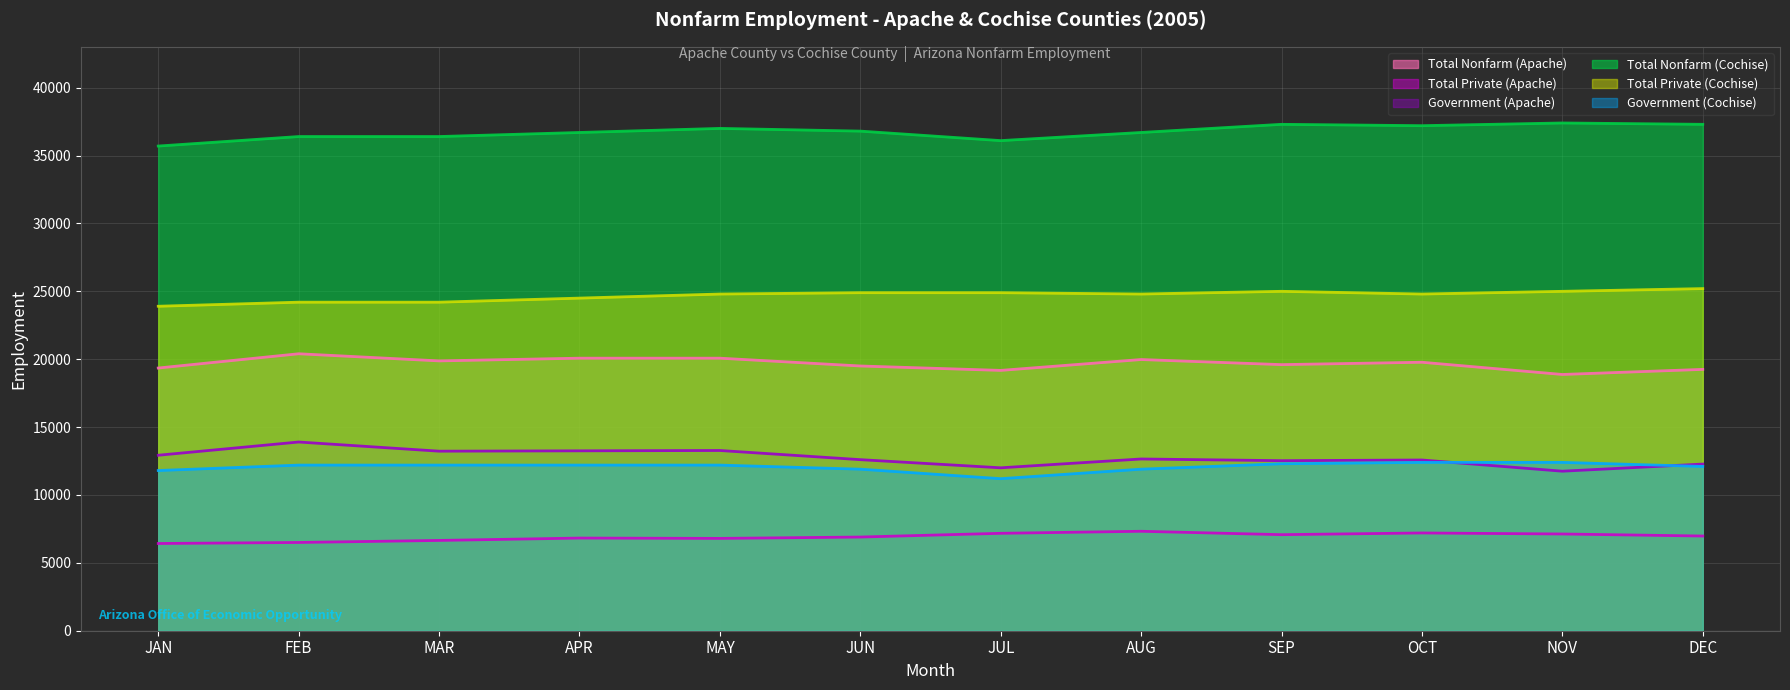

What is the total value across all series at SEP?

113800